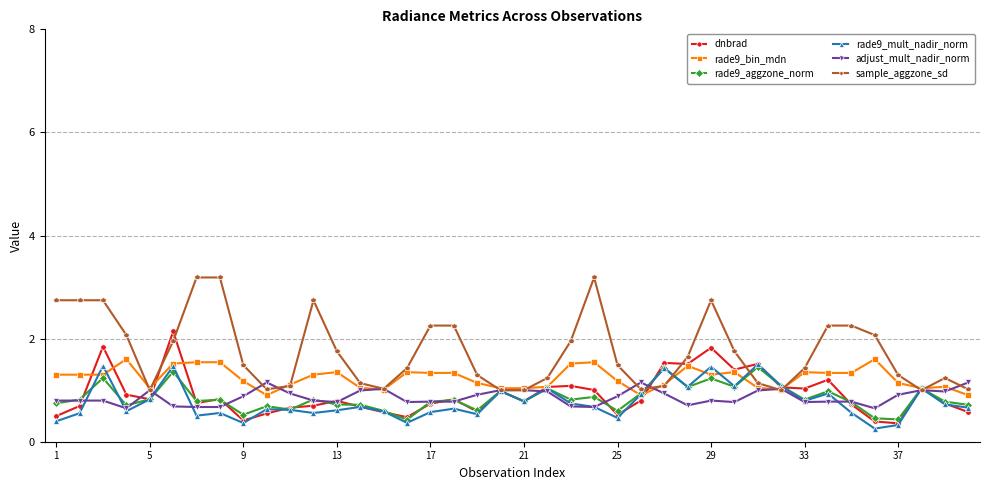

Which series has the largest total across all categories?

sample_aggzone_sd